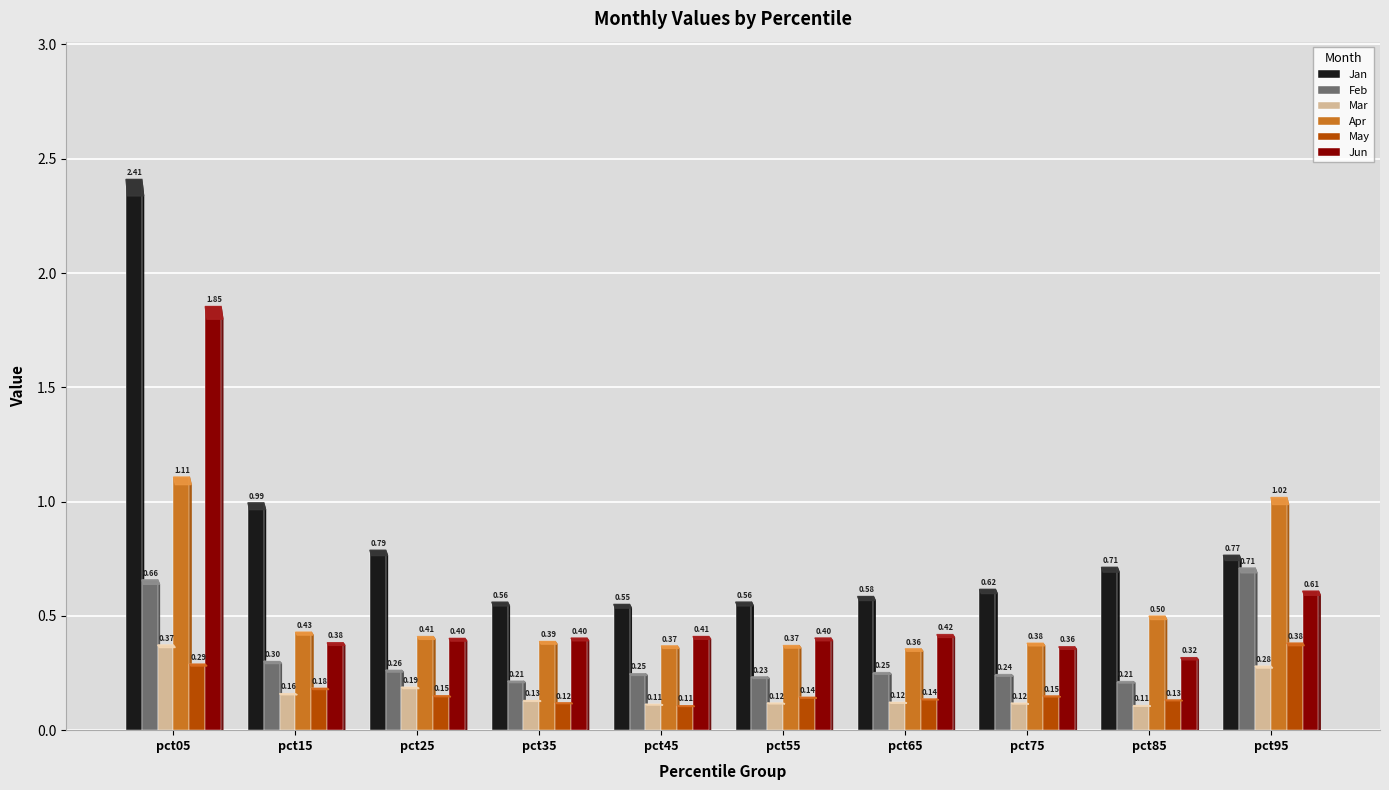

At which label does Jan reach its minimum?

pct45